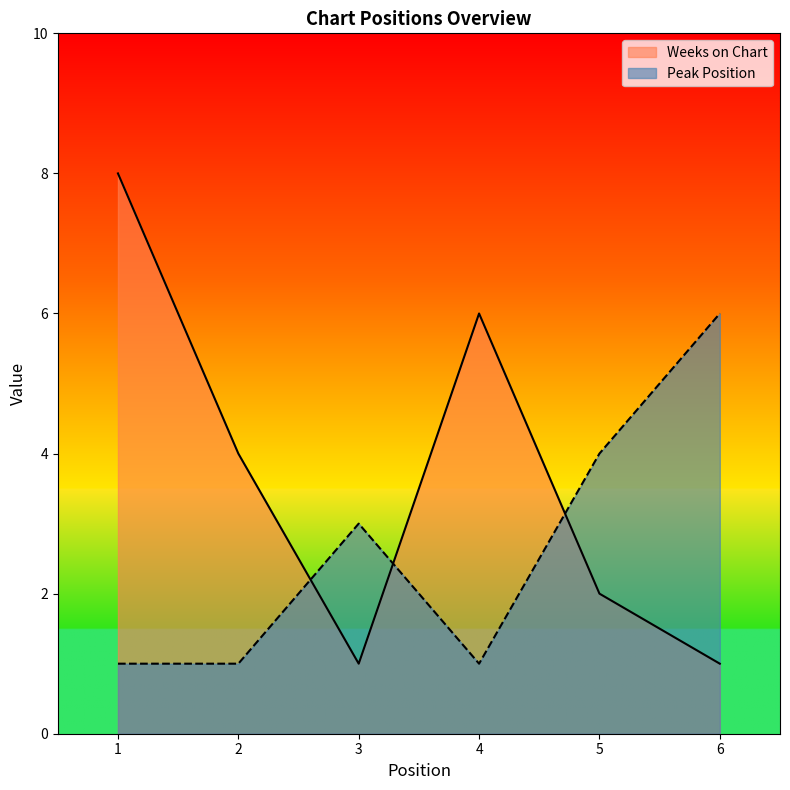

What is the difference between the maximum and second lowest values in the Weeks on Chart series?

7